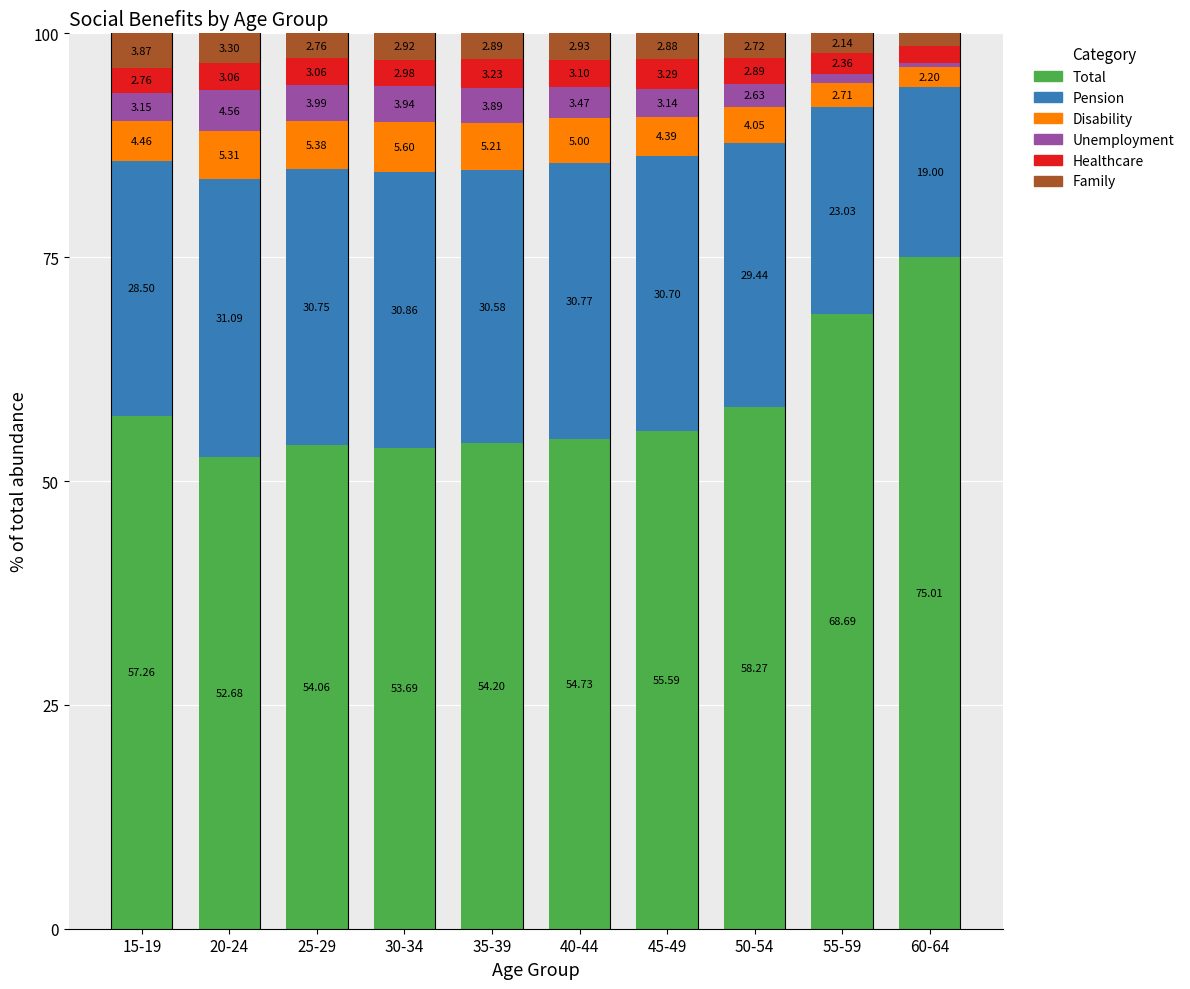

What is the total value across all series at 30-34?

100.0